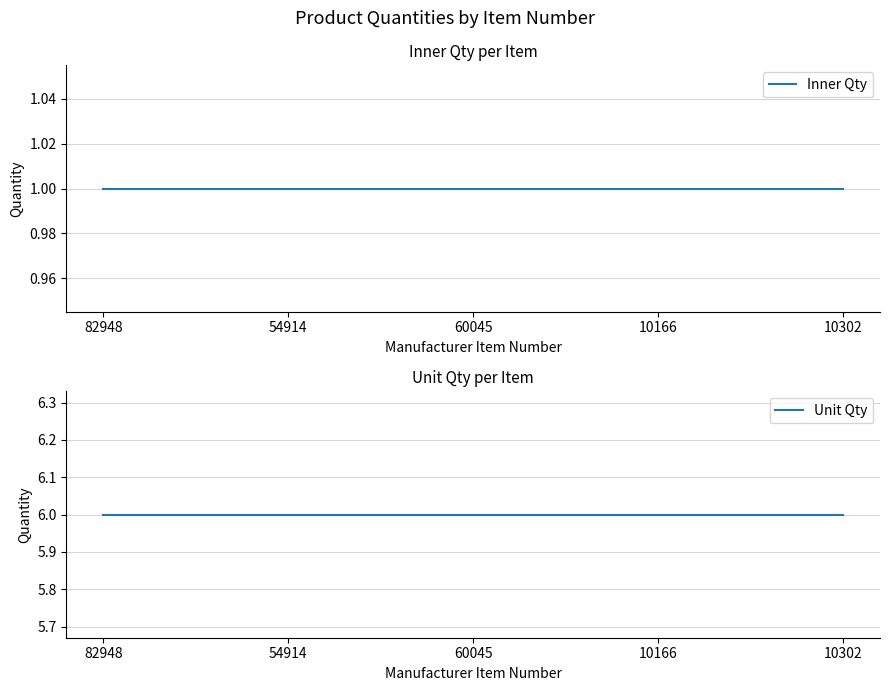

Between 10166 and 54914, which is larger?

10166